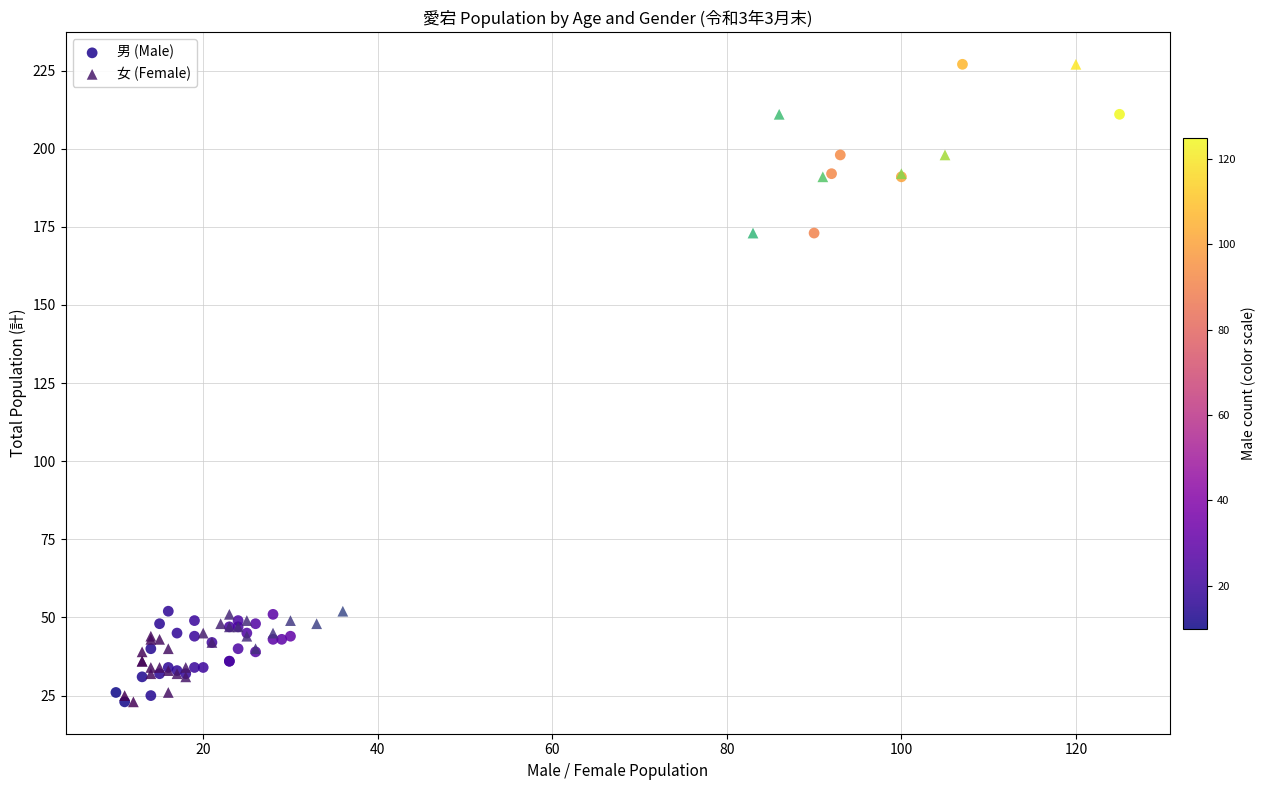

What are all the series names shown in the legend?

男 (Male), 女 (Female)